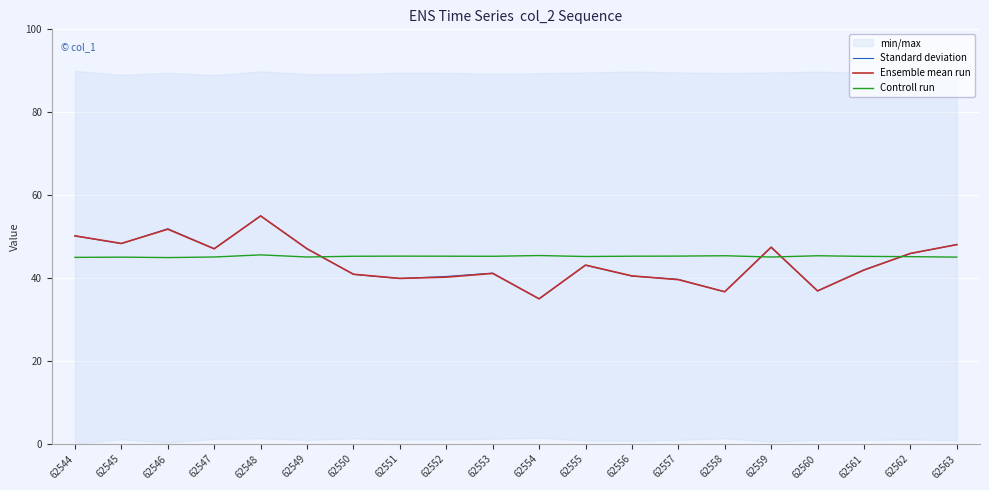

In Standard deviation, how many points are higher than both neighbors (excluding endpoints)?

5